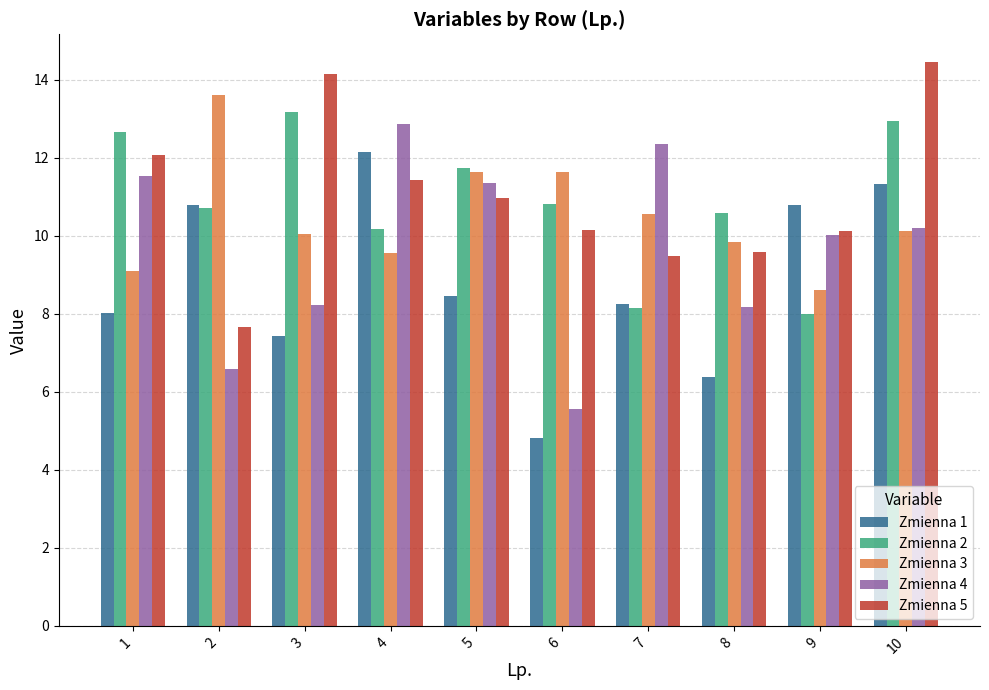

Rank the series at 4 from highest to lowest value.

Zmienna 4, Zmienna 1, Zmienna 5, Zmienna 2, Zmienna 3